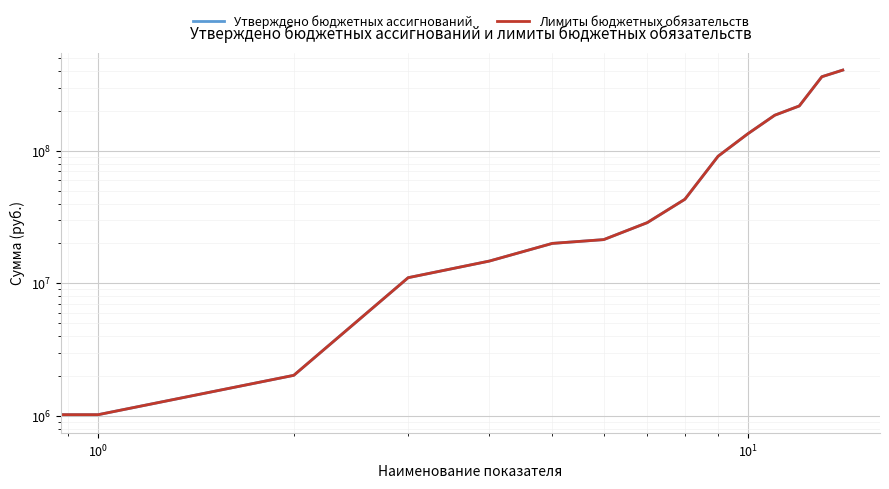

True or false: Утверждено бюджетных ассигнований and Лимиты бюджетных обязательств intersect in this chart.

False